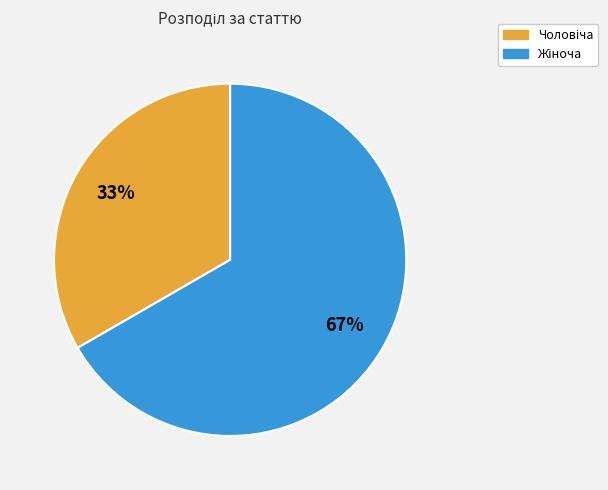

Does any single category account for the majority?

Yes